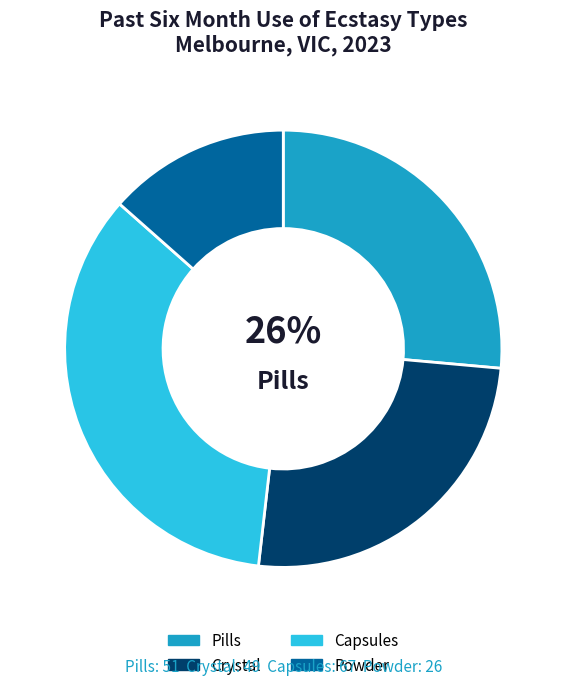

How many segments does this pie chart have?

4